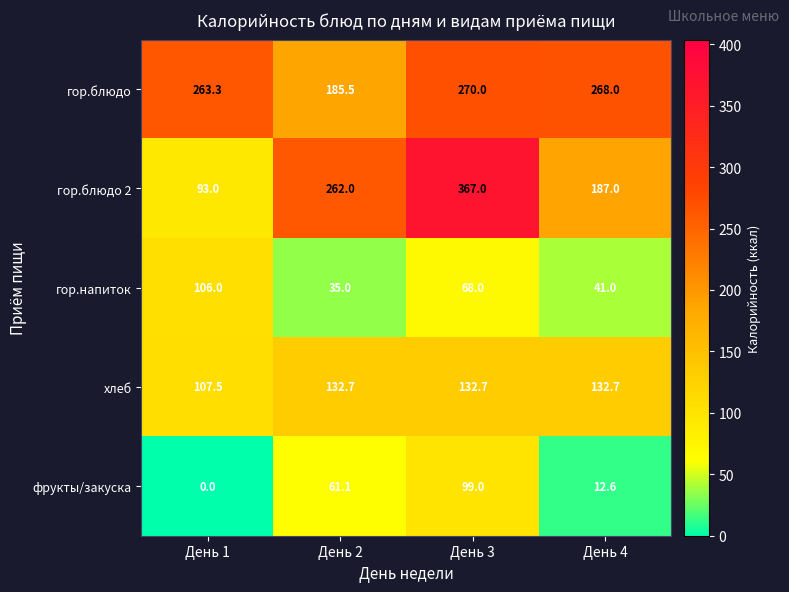

Reading left to right, transcribe all the data shown in this chart.

гор.блюдо: 263.3	185.5	270.0	268.0
гор.блюдо 2: 93.0	262.0	367.0	187.0
гор.напиток: 106.0	35.0	68.0	41.0
хлеб: 107.5	132.7	132.7	132.7
фрукты/закуска: 0.0	61.1	99.0	12.6